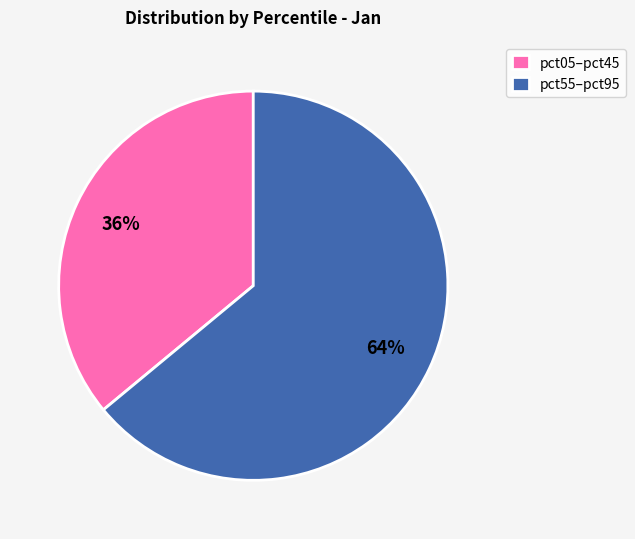

Which slice is the smallest?

pct05–pct45